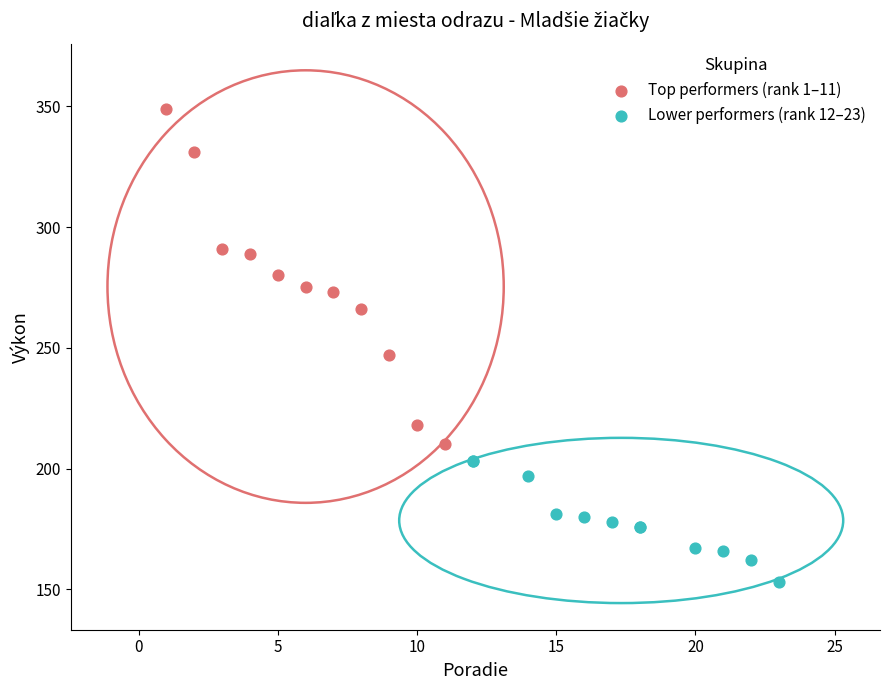

Which series has the widest spread of Y values?

Top performers (rank 1–11)